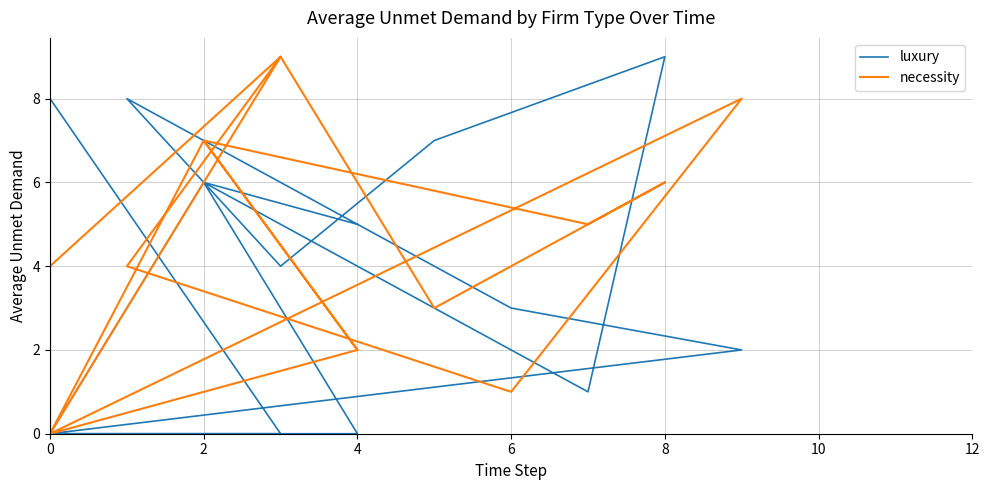

After their last crossing, which series has the higher values: luxury or necessity?

luxury